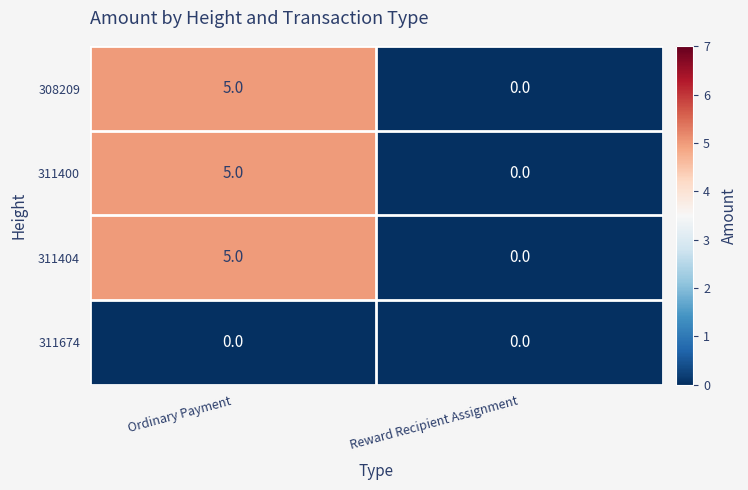

What is the difference between the highest and lowest values at Ordinary Payment?

5